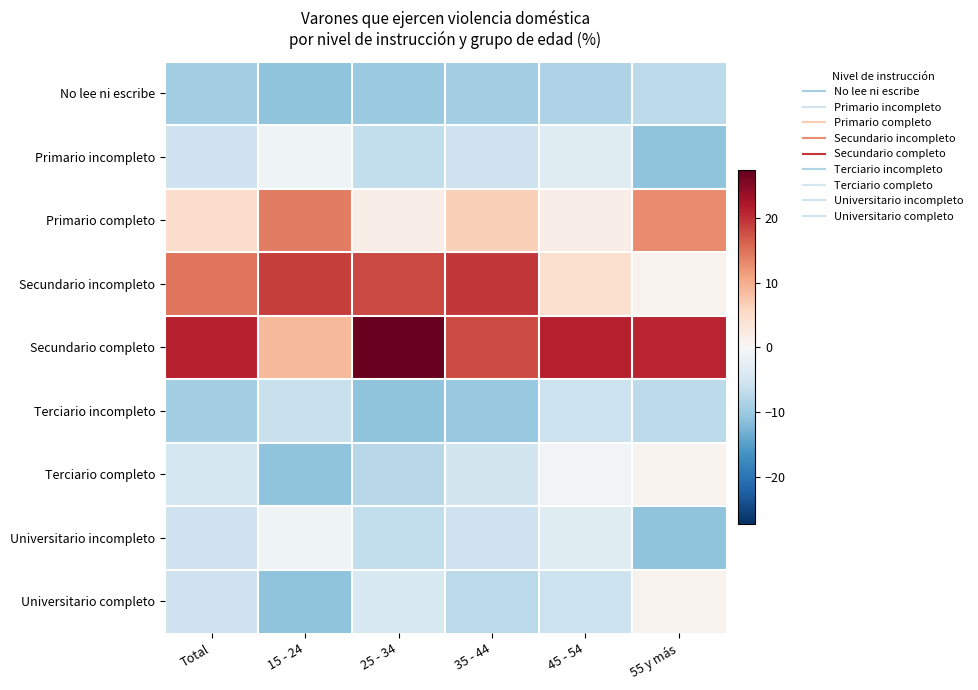

At which category does the chart reach its peak across all series?

25 - 34